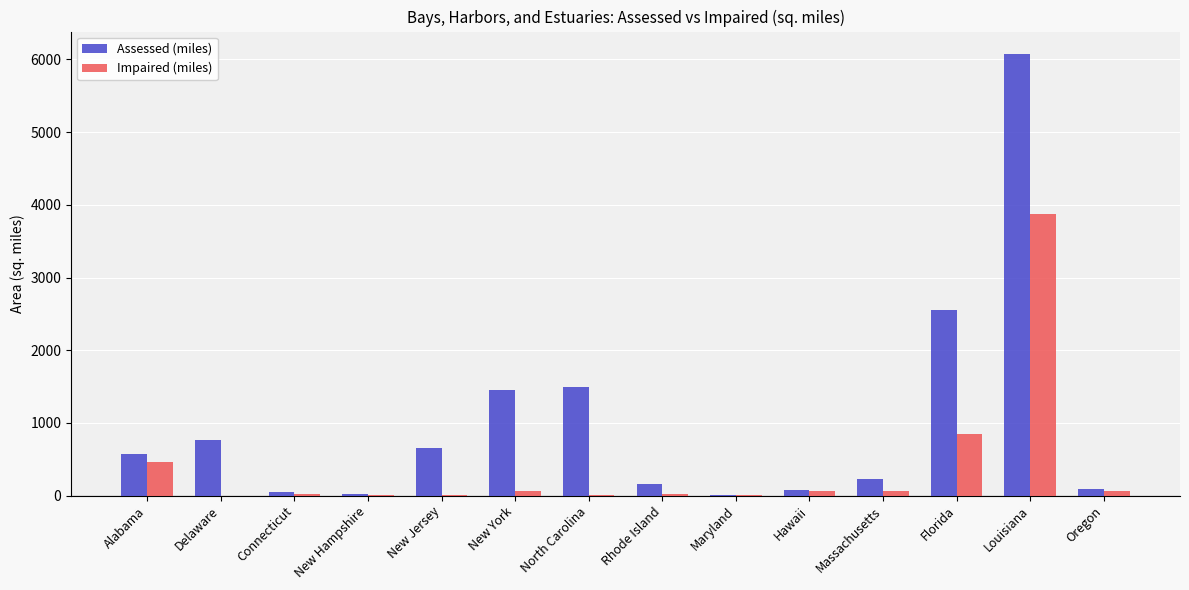

How many groups of bars are there?

14